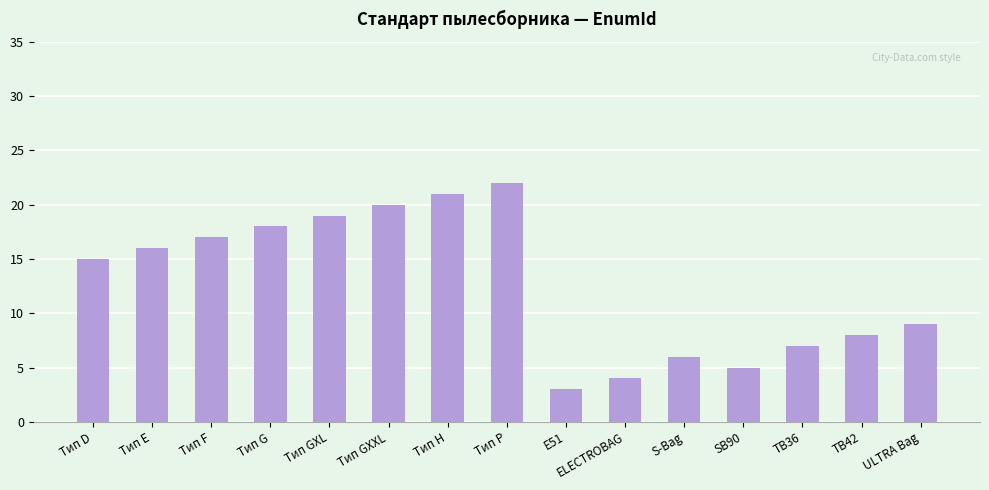

What is the minimum value shown in the chart?

3